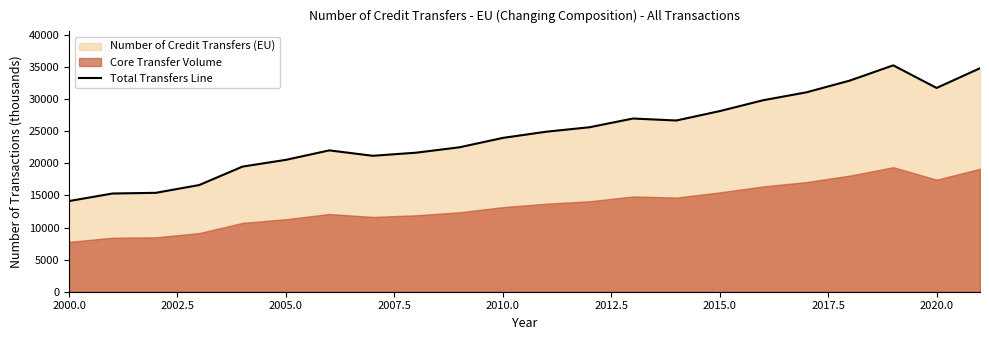

The value of Total Transfers Line at 2015.0 is 28138.7. True or false?

True